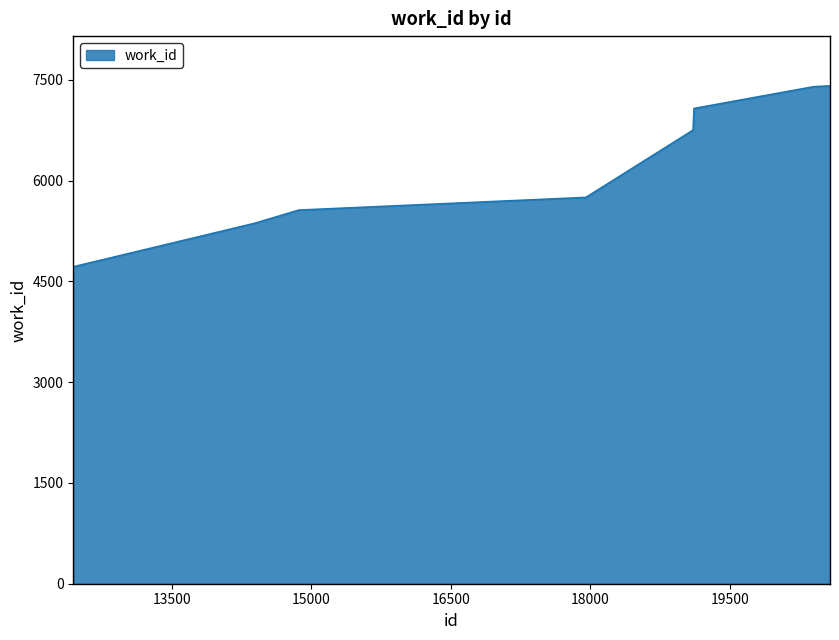

True or false: there are more than 1 points higher than both neighbors.

False